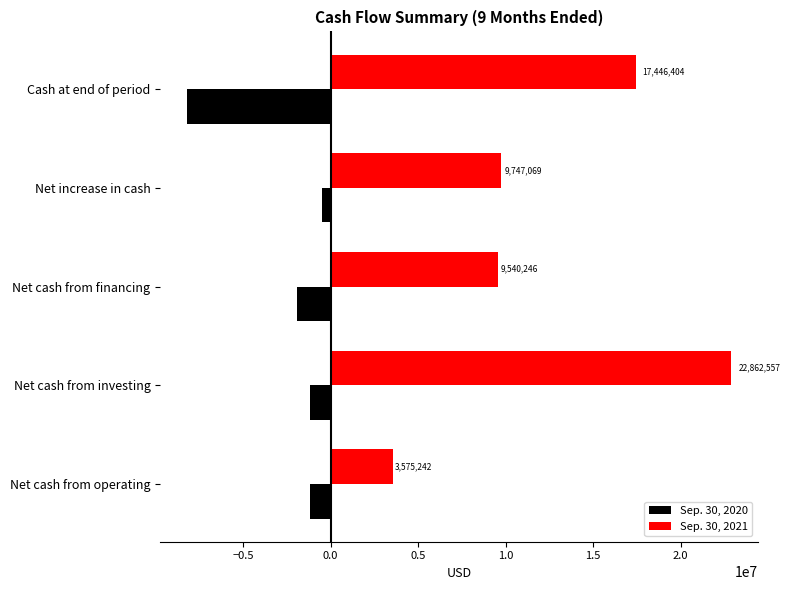

Is it true that Sep. 30, 2020 equals -1914647 at Net cash from financing?

True